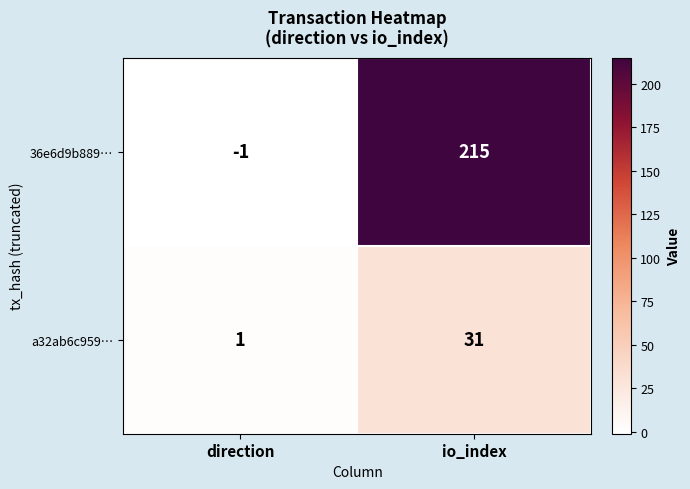

Reading left to right, what are all the values shown in this chart?

36e6d9b889…: -1	215
a32ab6c959…: 1	31